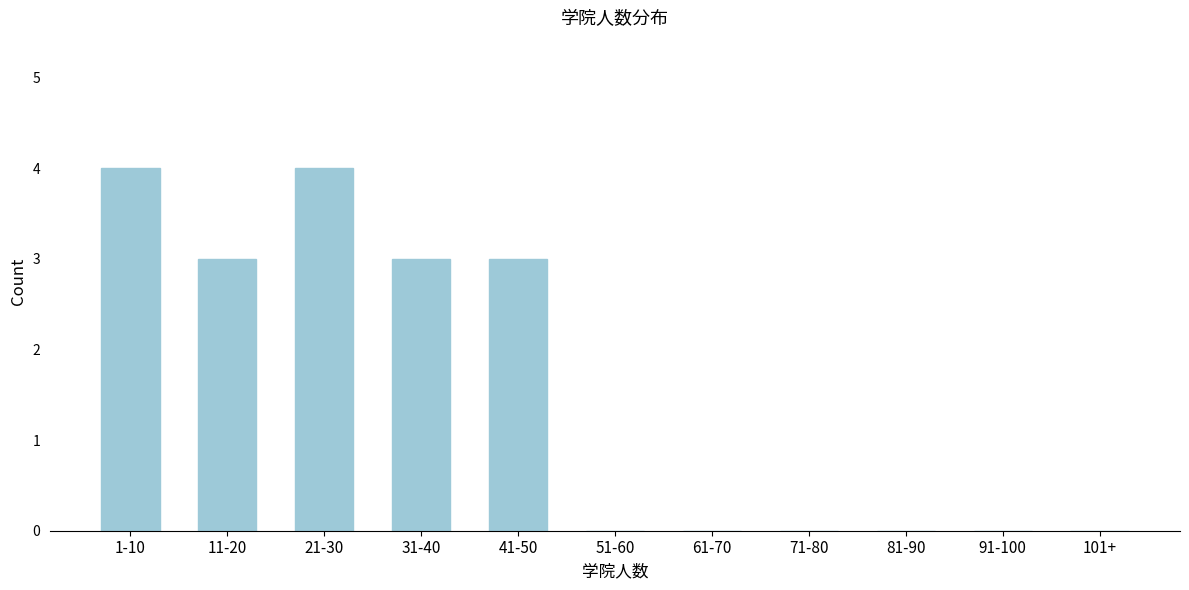

Reading right to left, extract all data points from this chart.

101+=0	91-100=0	81-90=0	71-80=0	61-70=0	51-60=0	41-50=3	31-40=3	21-30=4	11-20=3	1-10=4